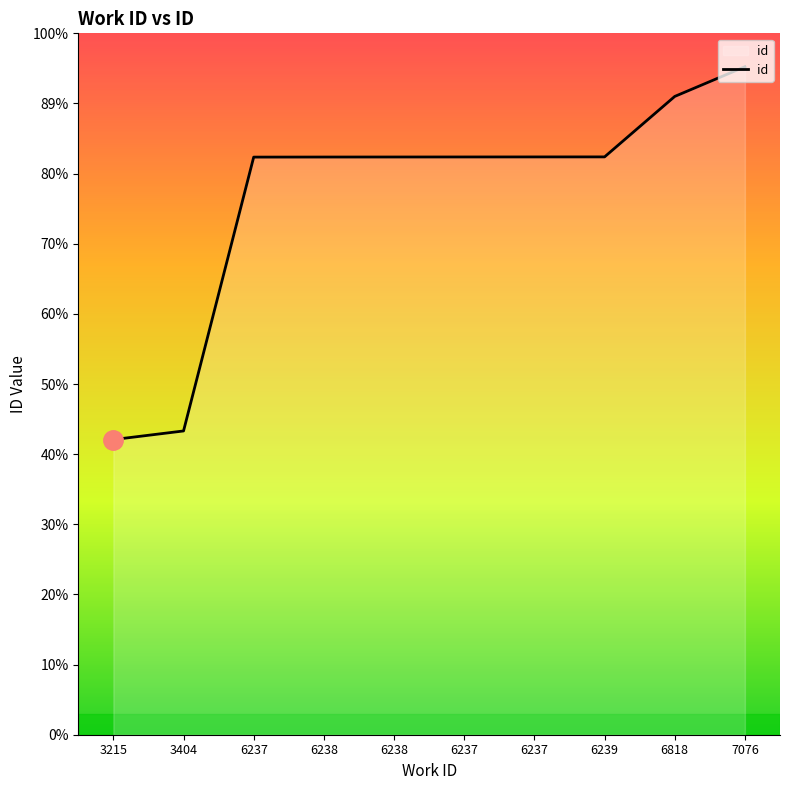

What is the ratio of the value at 6237 to the value at 7076?

0.9